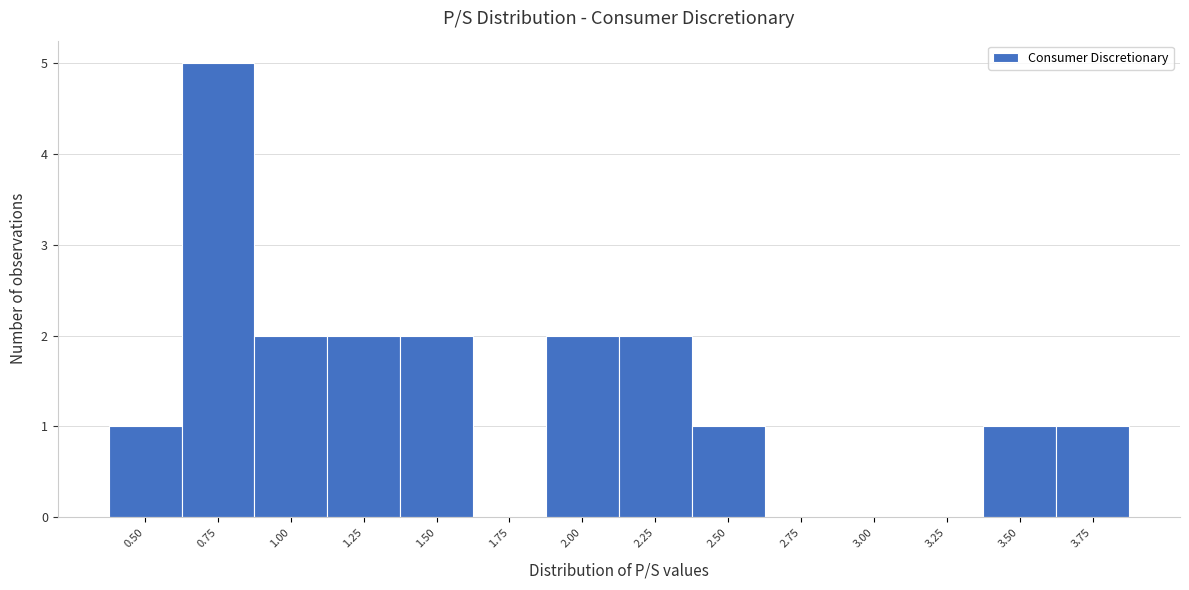

Reading left to right, transcribe all the data shown in this chart.

0.50=1	0.75=5	1.00=2	1.25=2	1.50=2	1.75=0	2.00=2	2.25=2	2.50=1	2.75=0	3.00=0	3.25=0	3.50=1	3.75=1